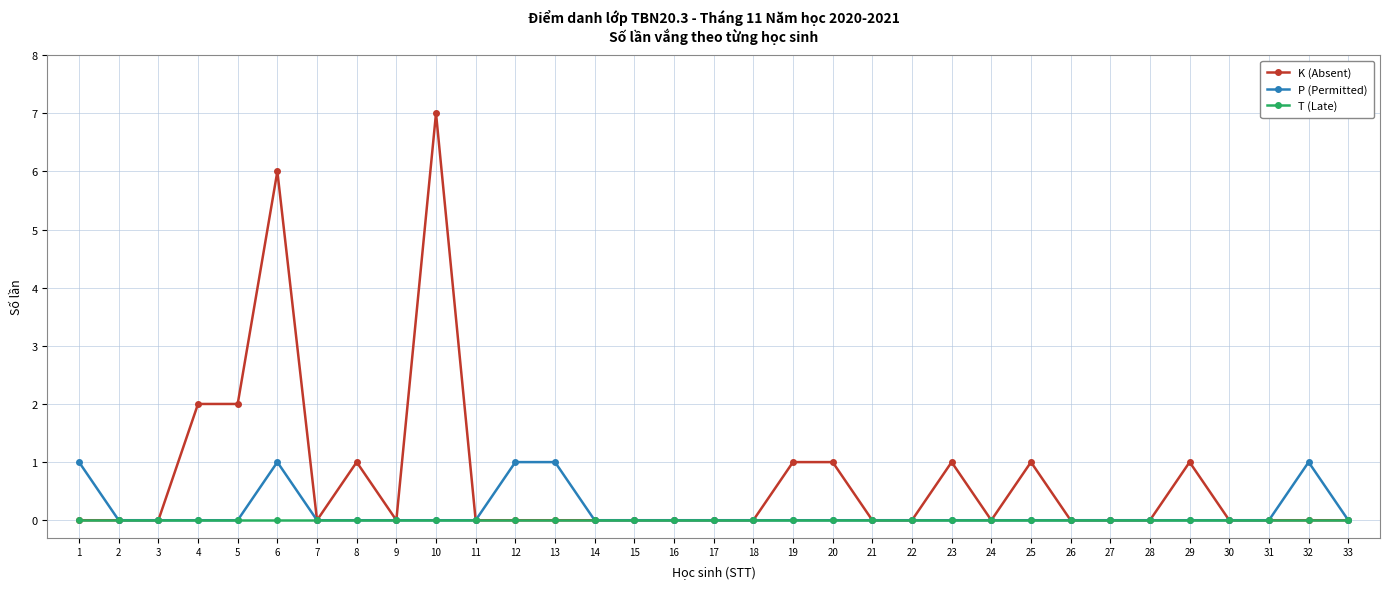

Reading left to right, what are all the values shown in this chart?

K (Absent): 0	0	0	2	2	6	0	1	0	7	0	0	0	0	0	0	0	0	1	1	0	0	1	0	1	0	0	0	1	0	0	0	0
P (Permitted): 1	0	0	0	0	1	0	0	0	0	0	1	1	0	0	0	0	0	0	0	0	0	0	0	0	0	0	0	0	0	0	1	0
T (Late): 0	0	0	0	0	0	0	0	0	0	0	0	0	0	0	0	0	0	0	0	0	0	0	0	0	0	0	0	0	0	0	0	0